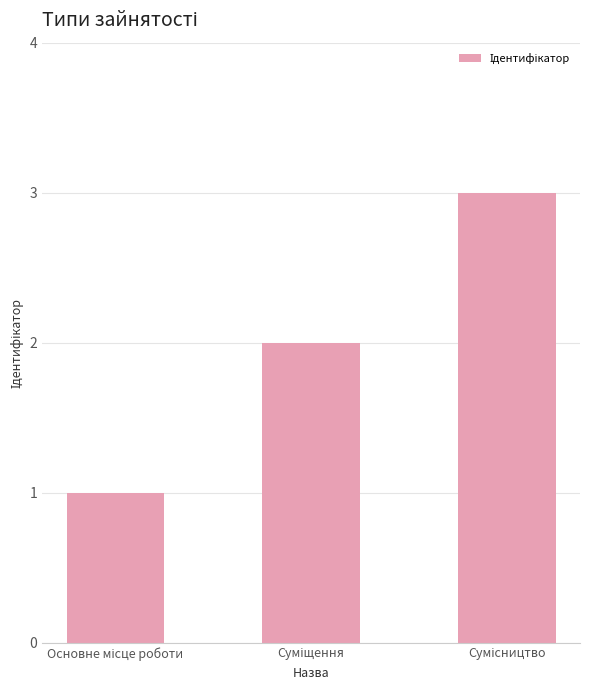

What is the maximum value shown in the chart?

3